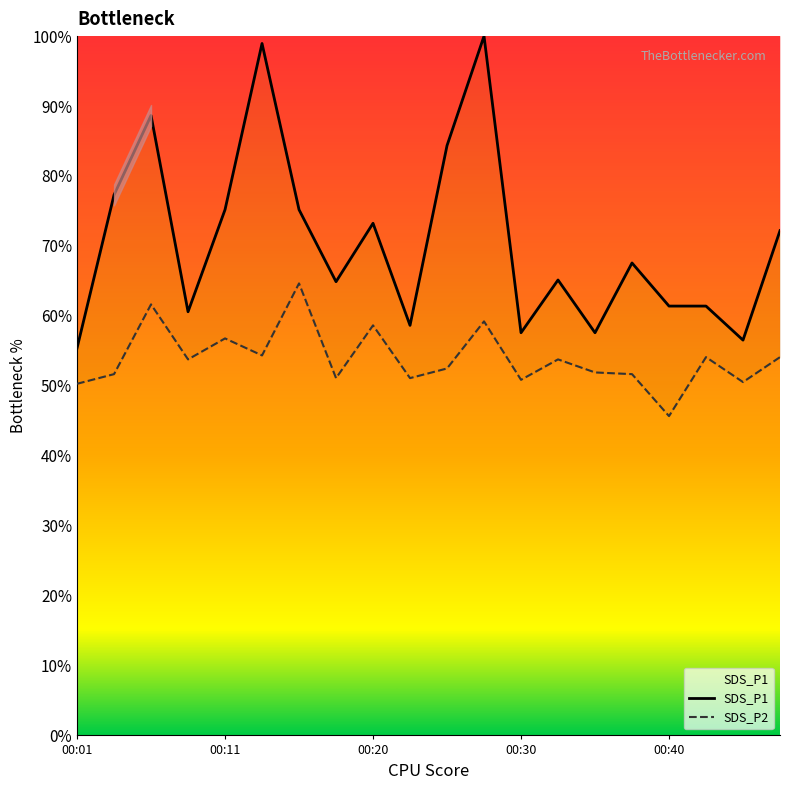

Where is the first local maximum for SDS_P1?

00:06